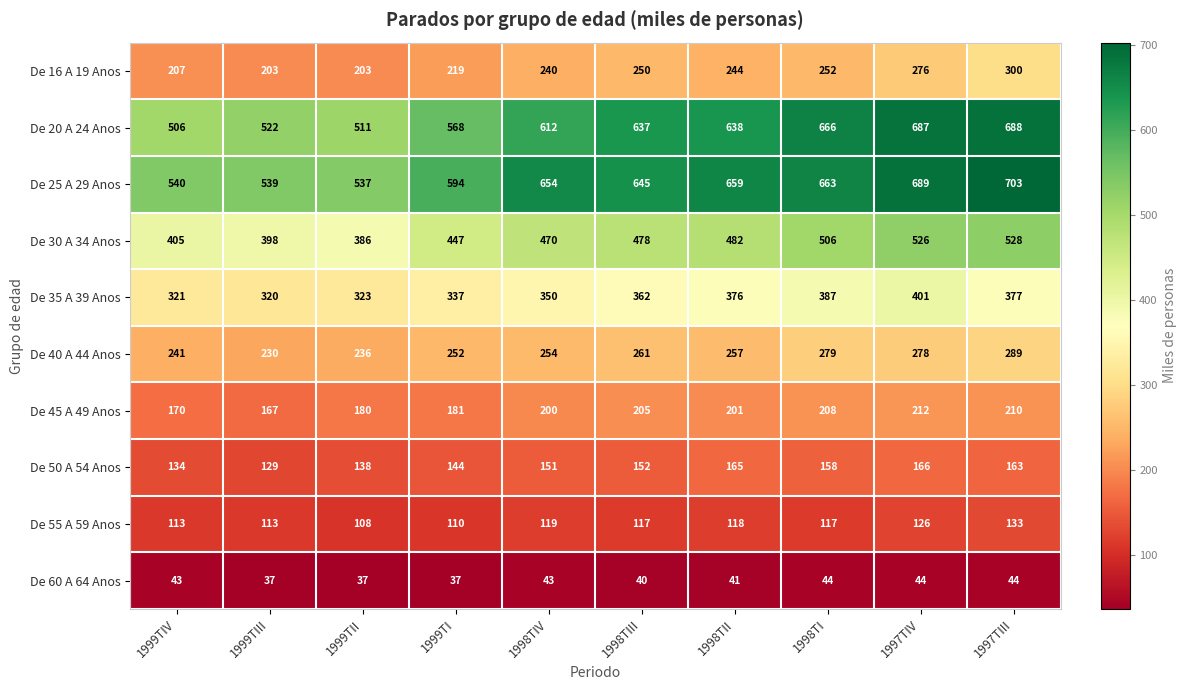

At which category does the chart reach its peak across all series?

1997TIII